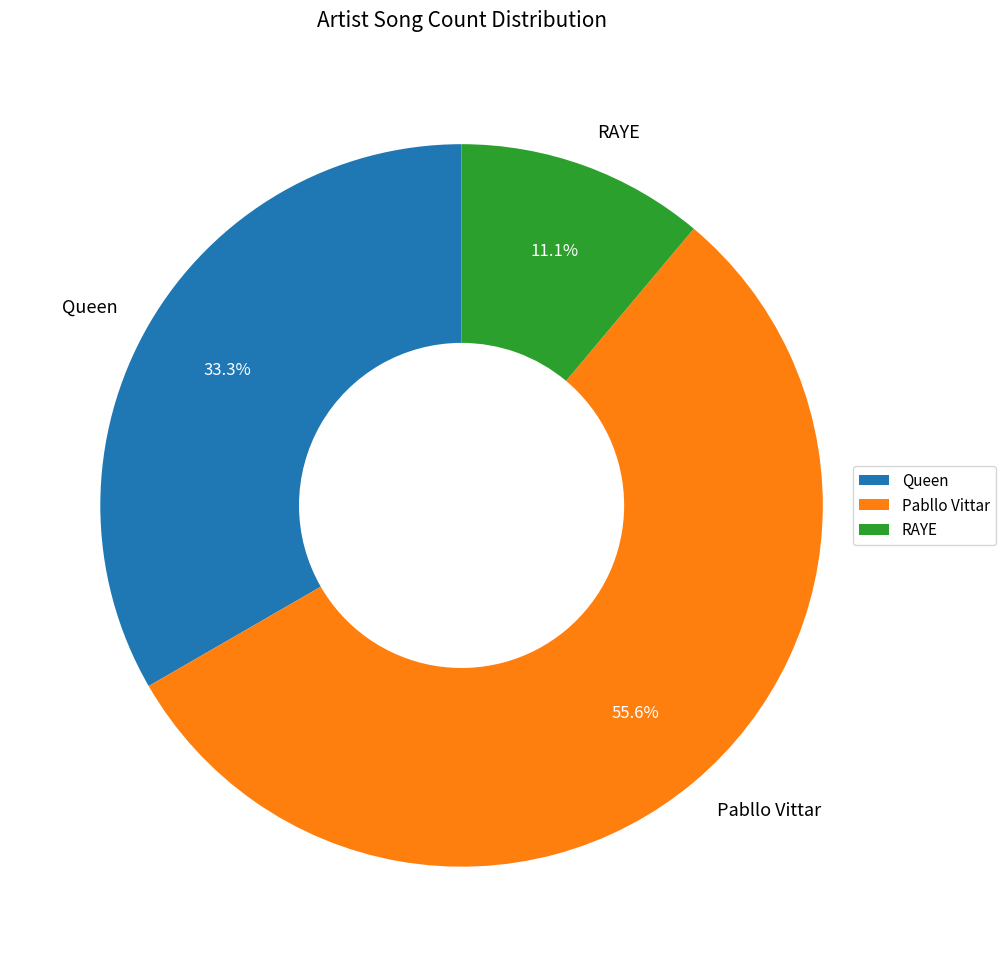

The RAYE slice represents 11% of the pie. True or false?

True